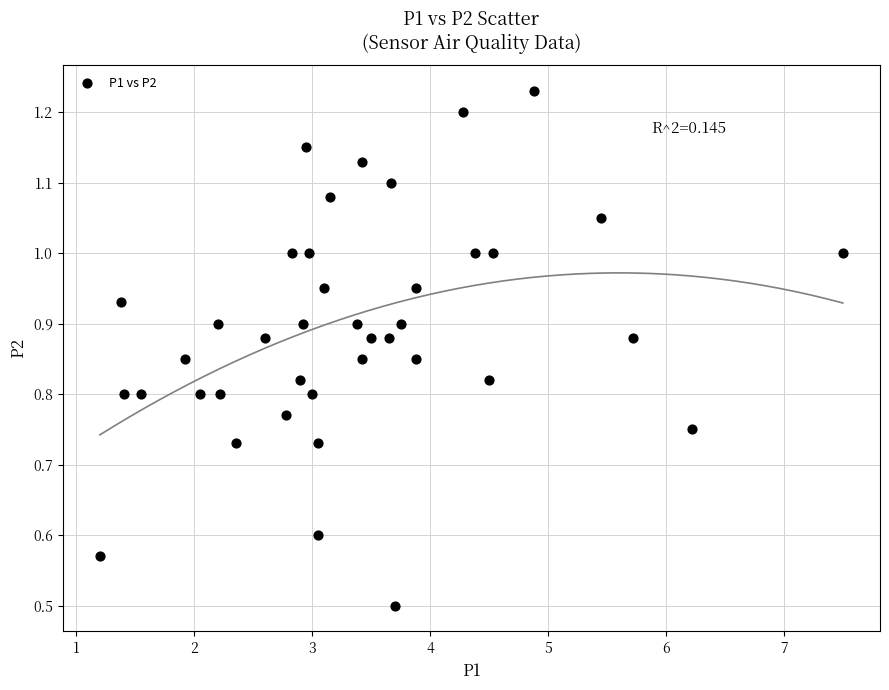

What Y value in the scatter plot is closest to 0?

0.5